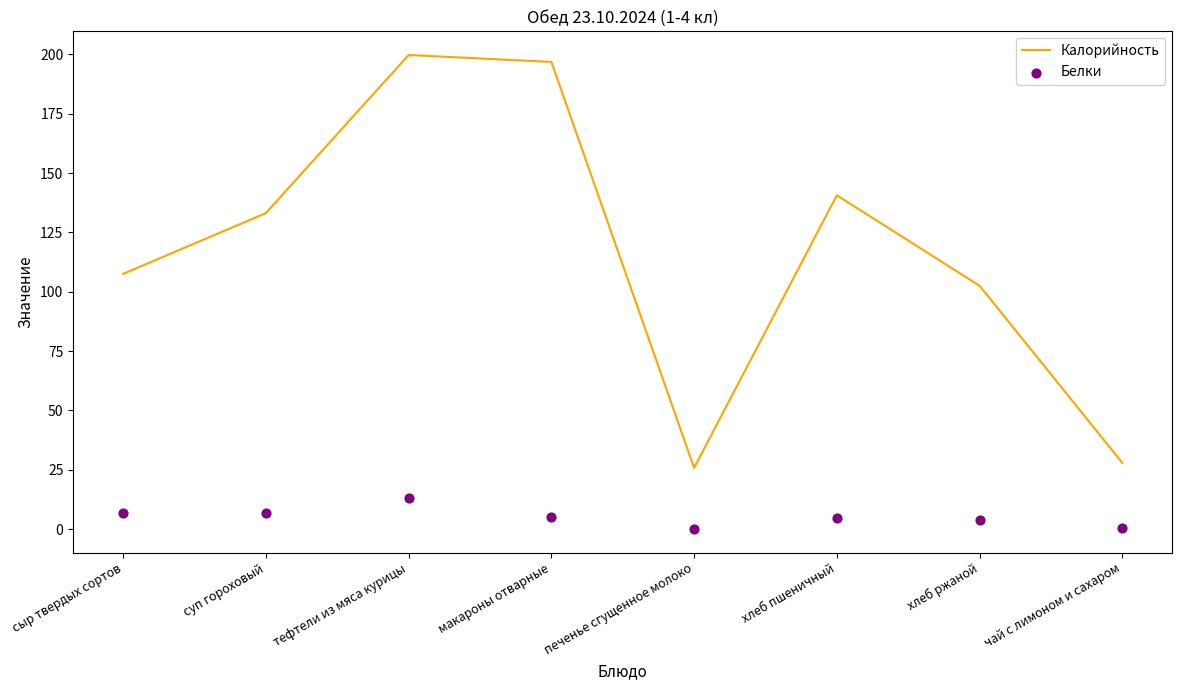

Which series has the largest Y range (max minus min)?

Калорийность